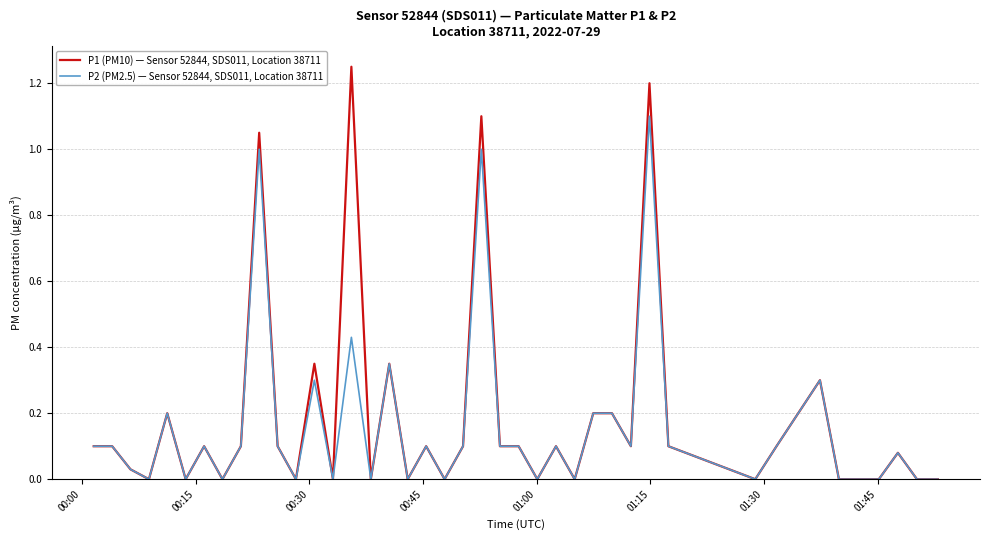

How many categories are shown in the chart?

40